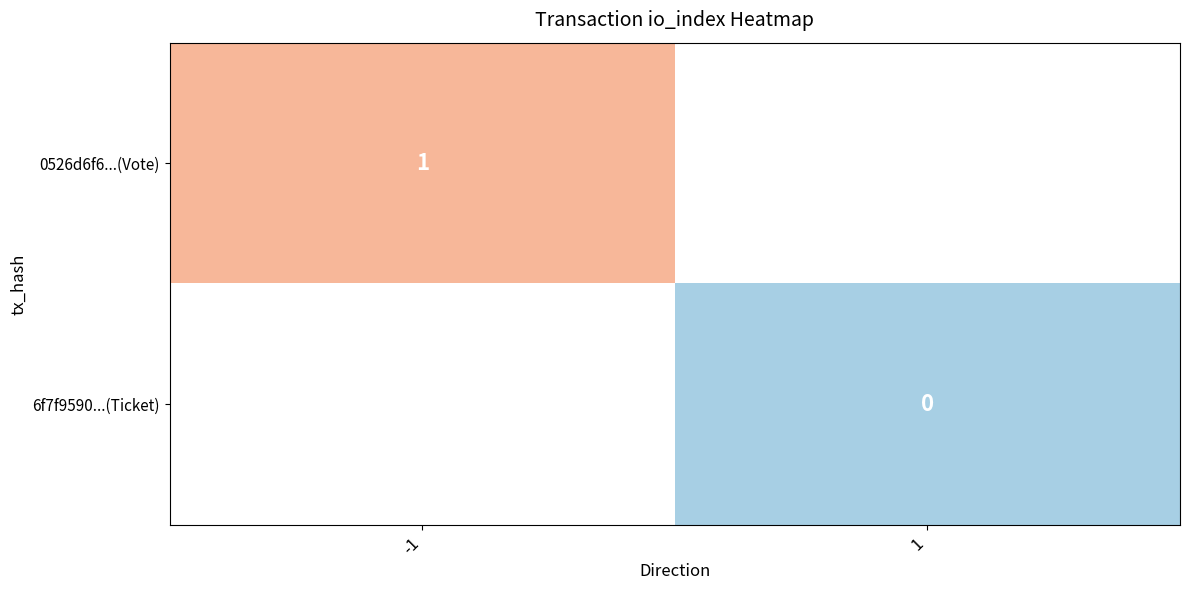

Is the value of 0526d6f6...(Vote) at -1 greater than the value of 6f7f9590...(Ticket) at 1?

Yes